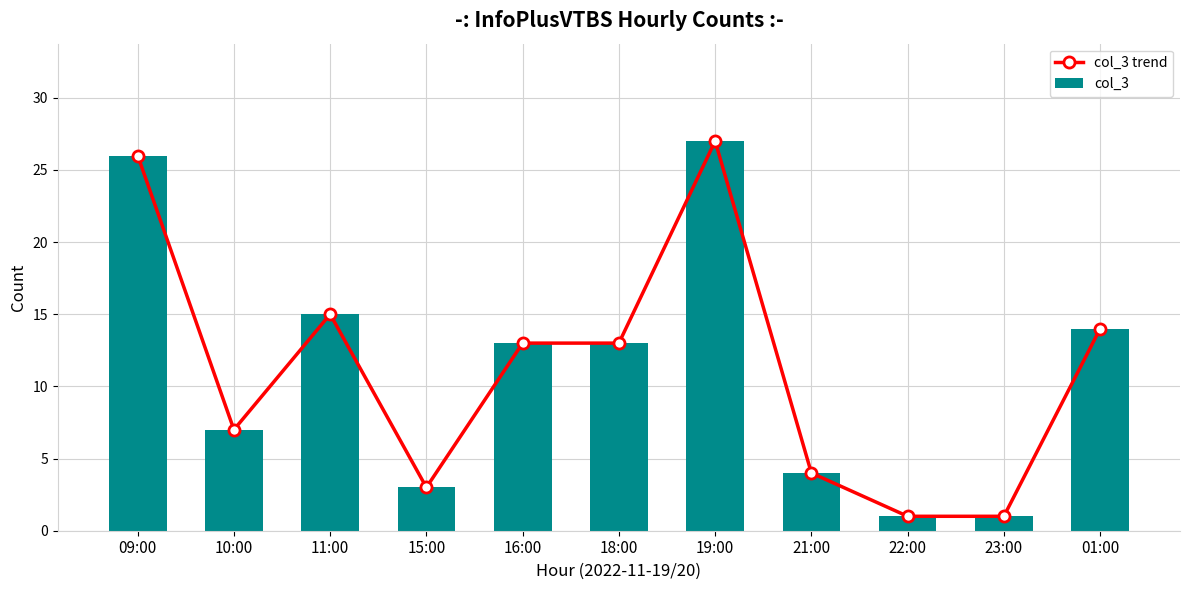

At how many categories does at least one series exceed 18?

2